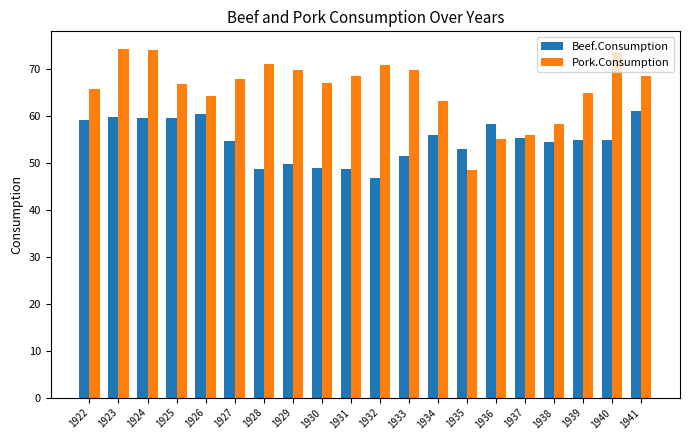

What is the average value of the Pork.Consumption series?

65.8